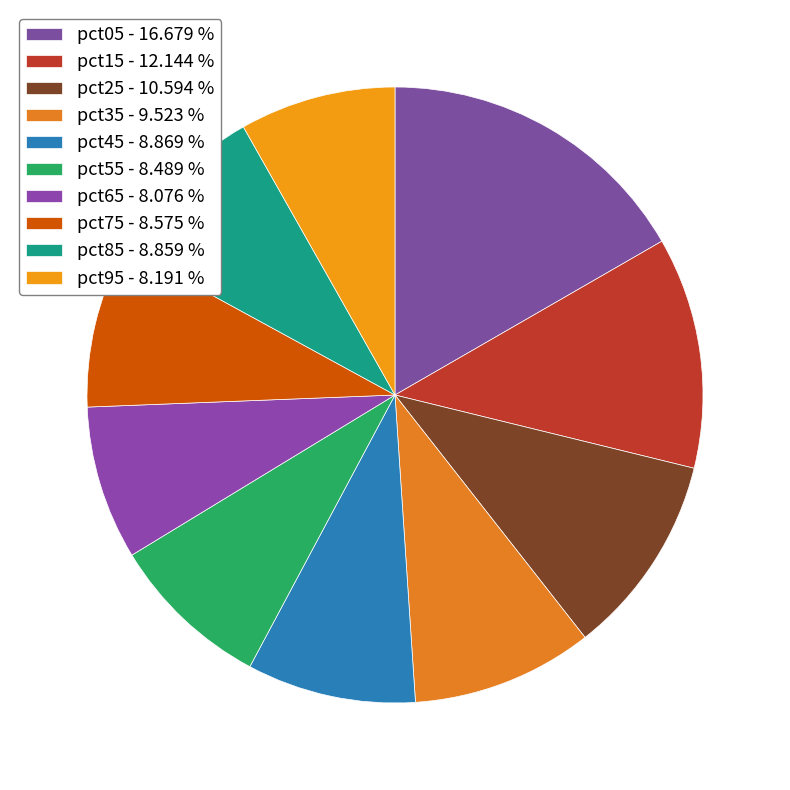

Does pct55 represent more than half of the total?

No